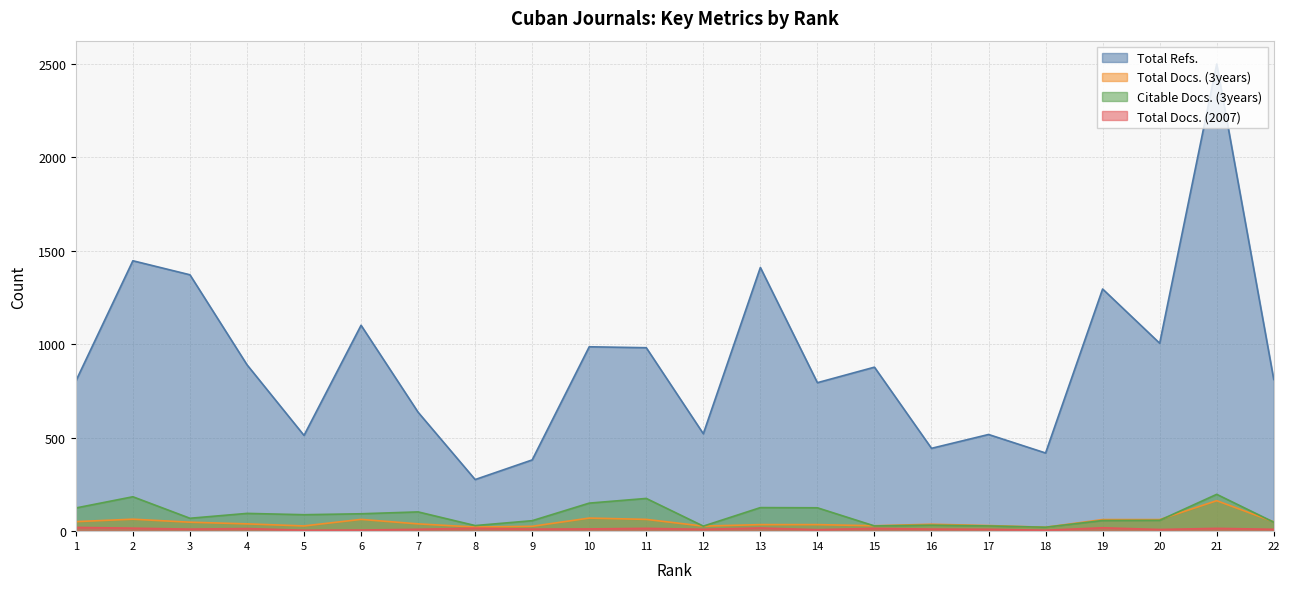

True or false: Total Docs. (3years) and Total Refs. intersect in this chart.

False